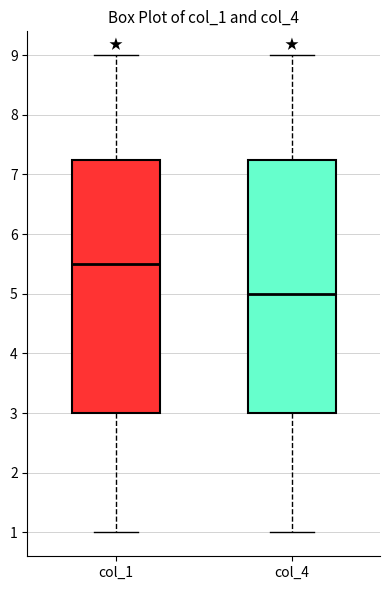

Reading left to right, read every box against the y-axis: the position of its median line, the range the box covers, and the ends of its whiskers. The values are not printed on the chart, so give them approximately, as read against the axis.

col_1: median 5.5, box 3.0 to 7.3, whiskers 1.0 to 9.0
col_4: median 5.0, box 3.0 to 7.3, whiskers 1.0 to 9.0